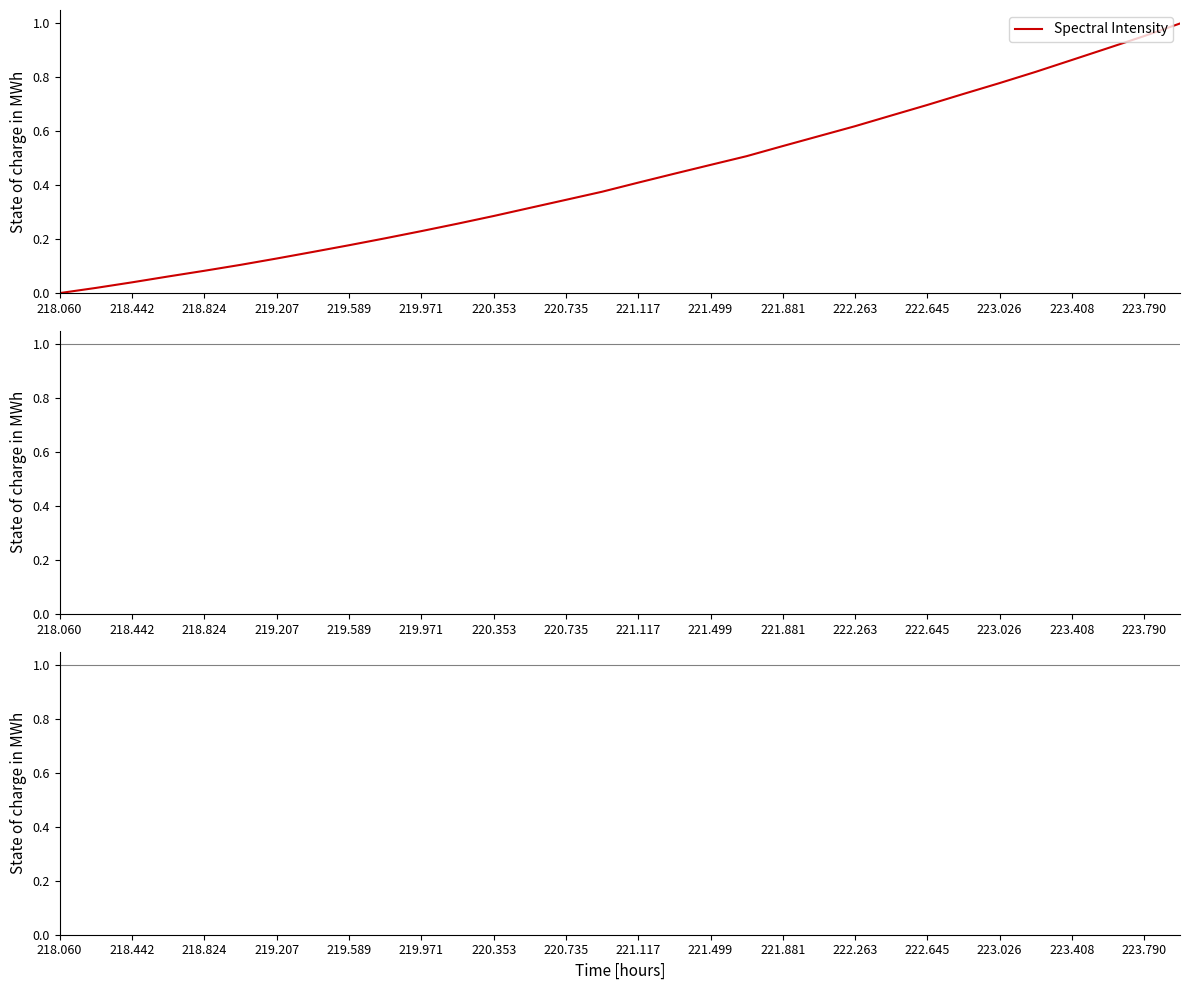

How many lines are shown in the chart?

1